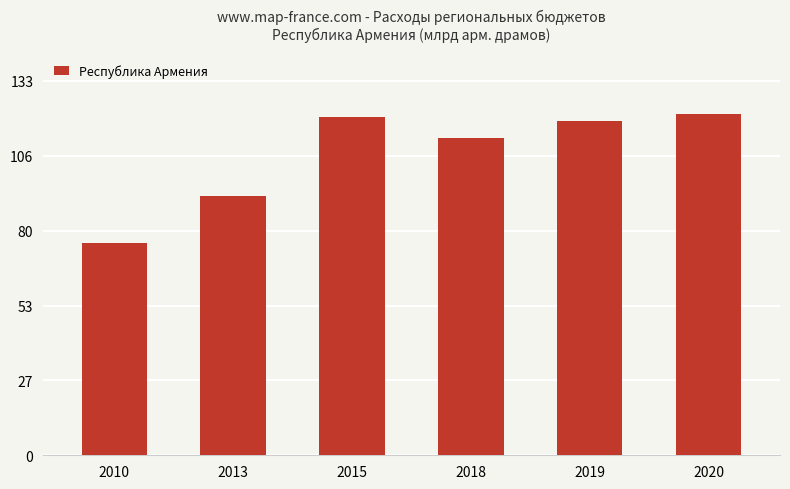

Approximately how many times larger is the value at 2010 compared to 2018?

0.7